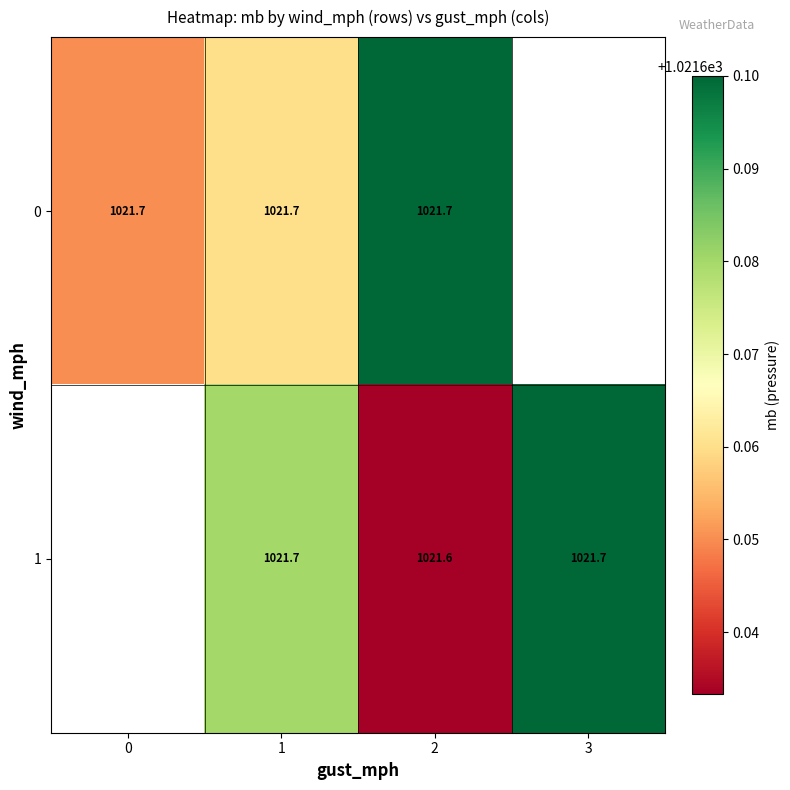

Where does the 1 series first go above 1021?

1